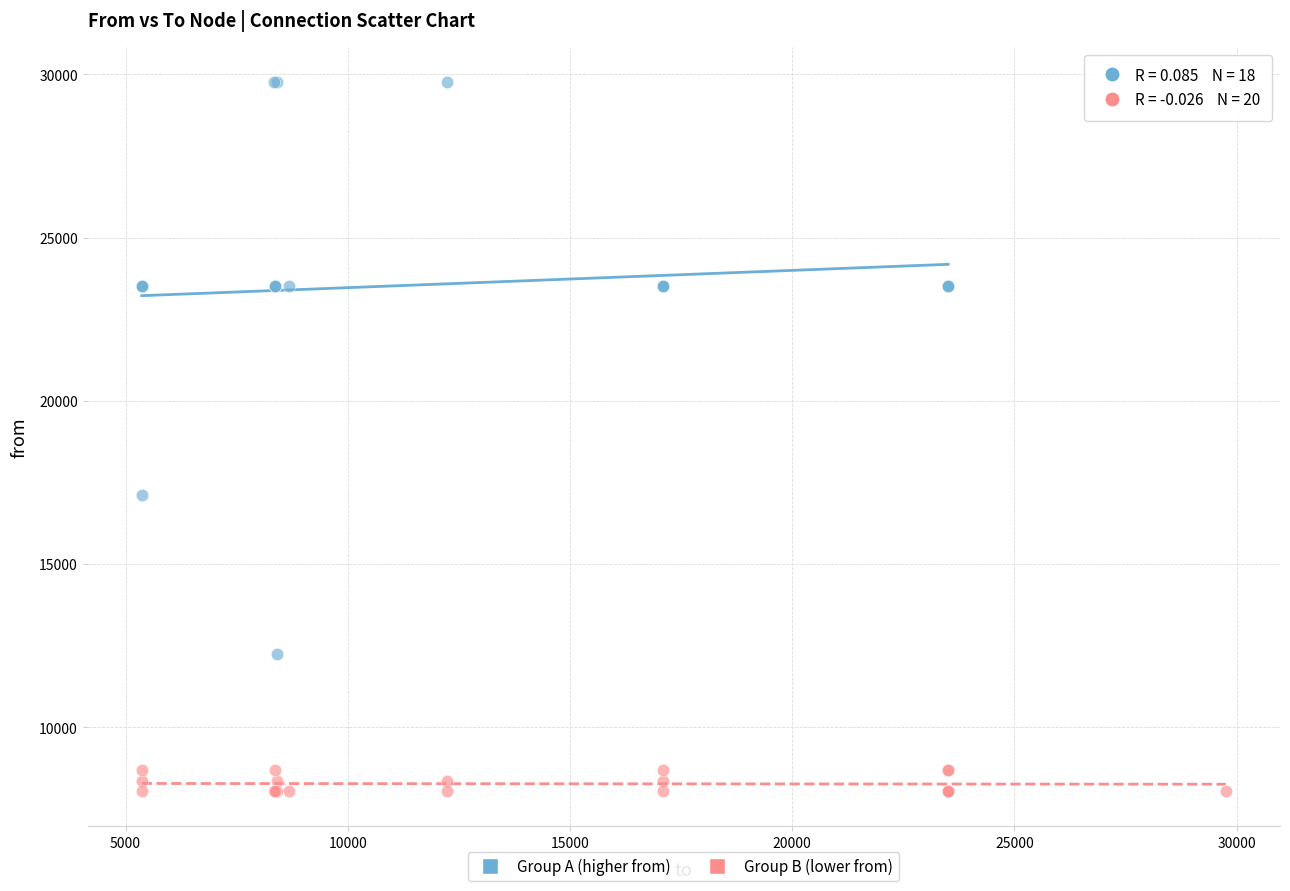

Which series contains the lowest Y value?

Group B (lower from)